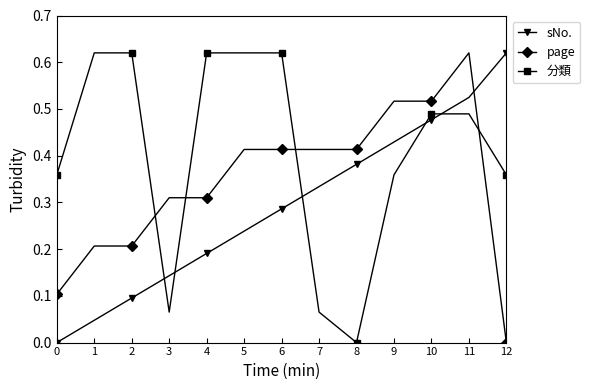

What is the sum of all 分類 values?

5.3